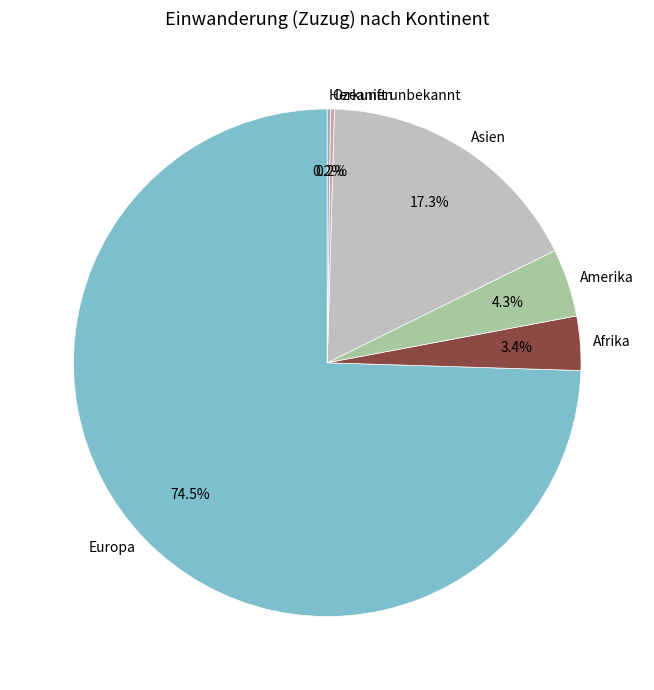

To the nearest percent, what is the combined percentage of Europa and Asien?

92%